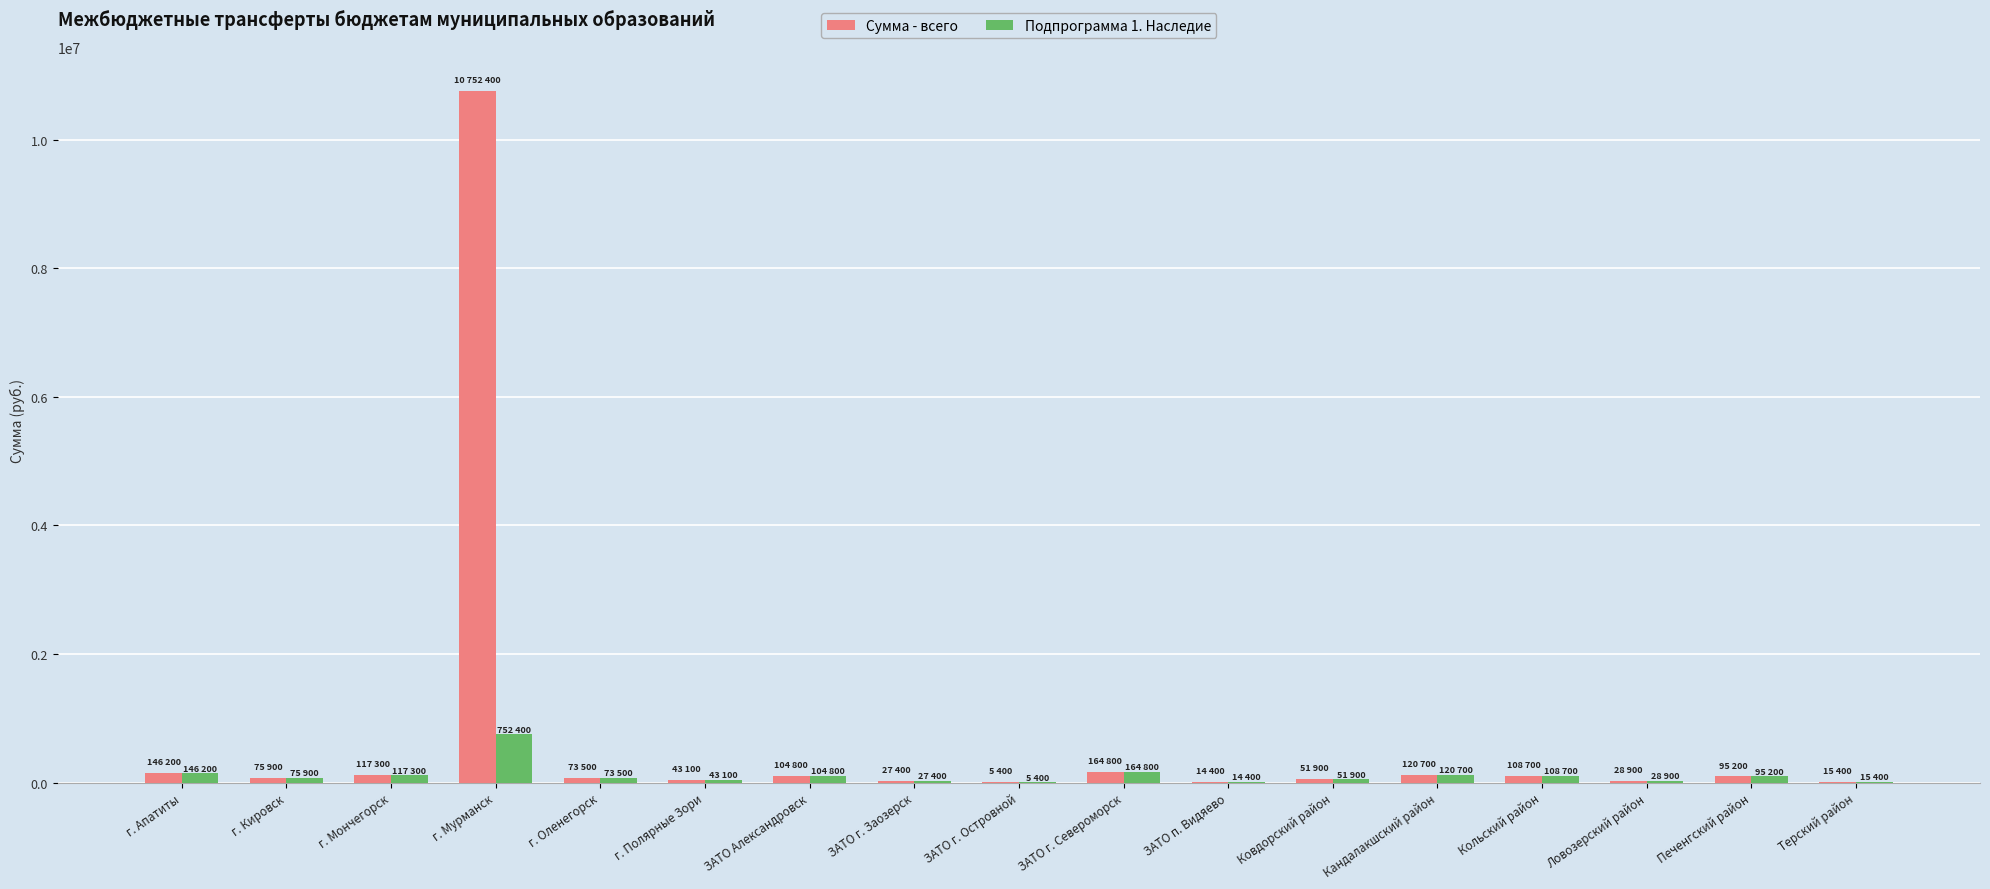

At which label does Подпрограмма 1. Наследие reach its peak?

г. Мурманск